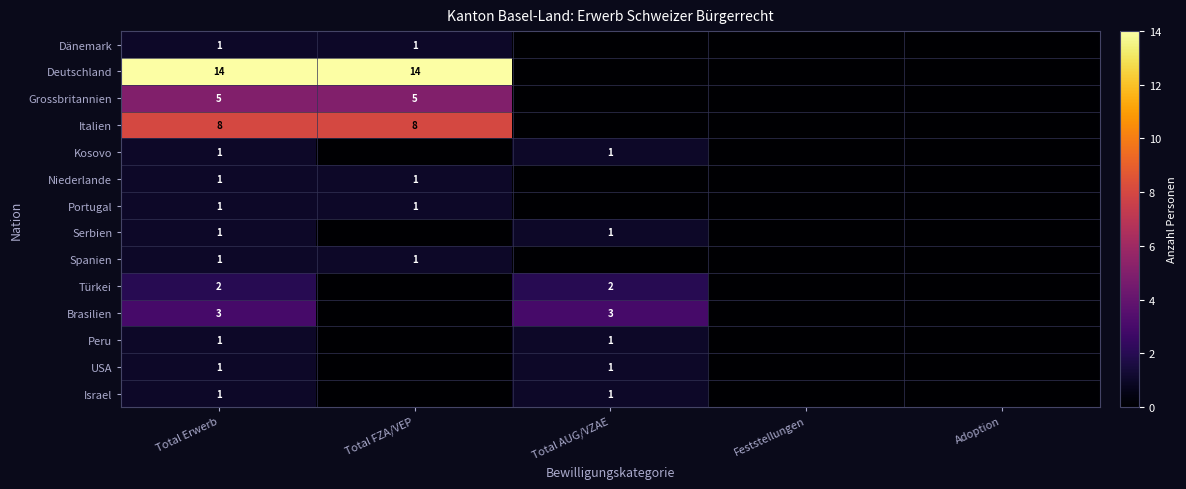

What is the total value across all series at Total Erwerb?

41